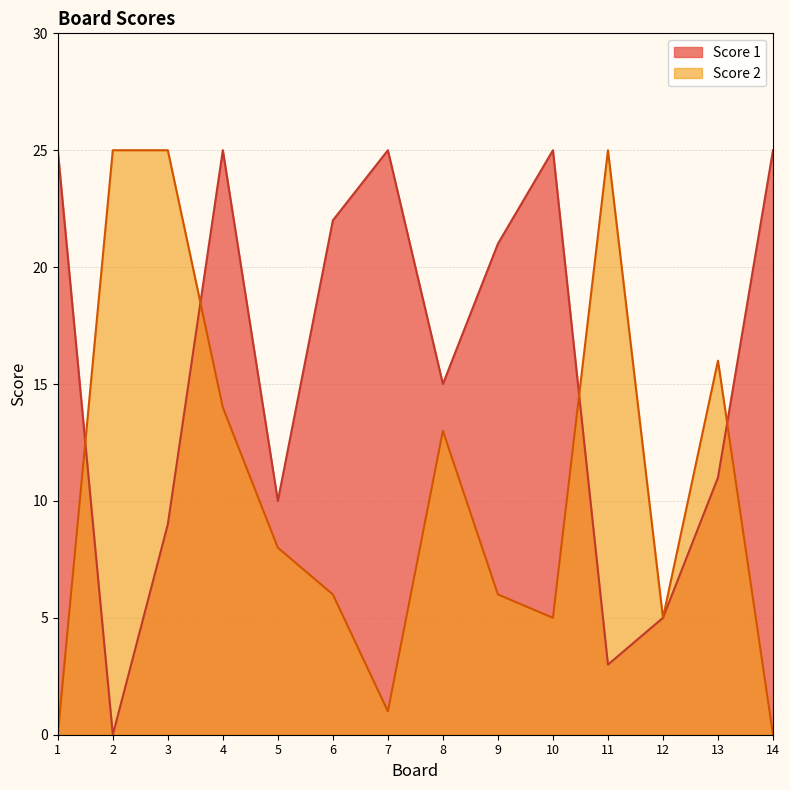

Is the value of Score 2 at 14 greater than the value of Score 1 at 13?

No